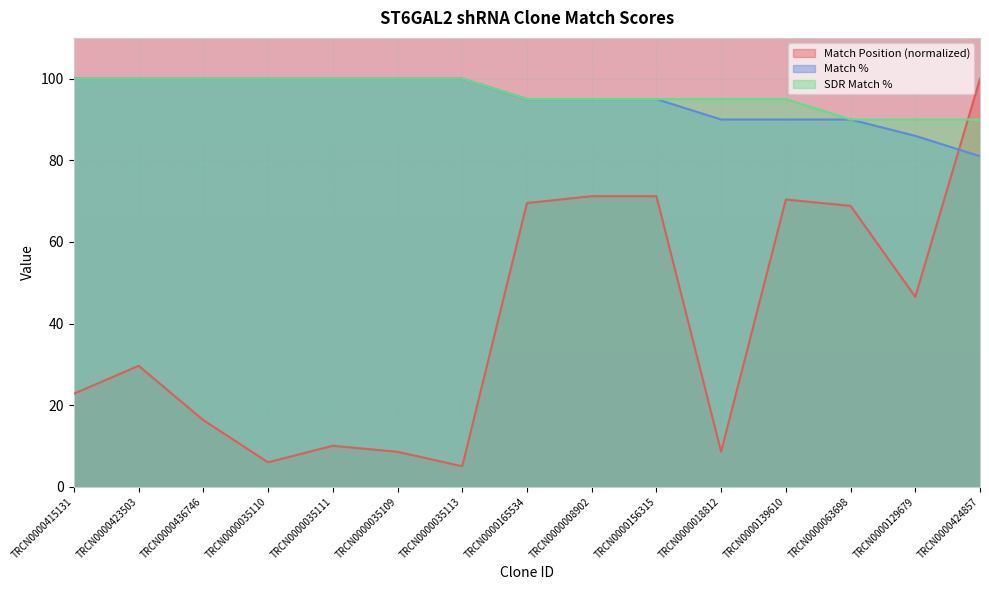

True or false: SDR Match % has more than 2 interior local peaks.

False